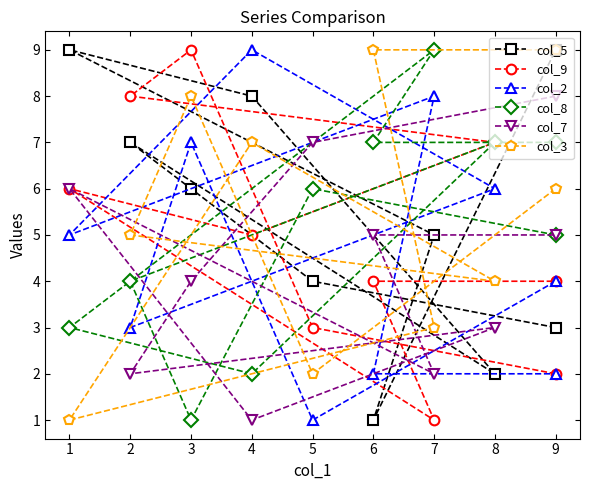

The col_7 series shows 3 at 6. True or false?

False